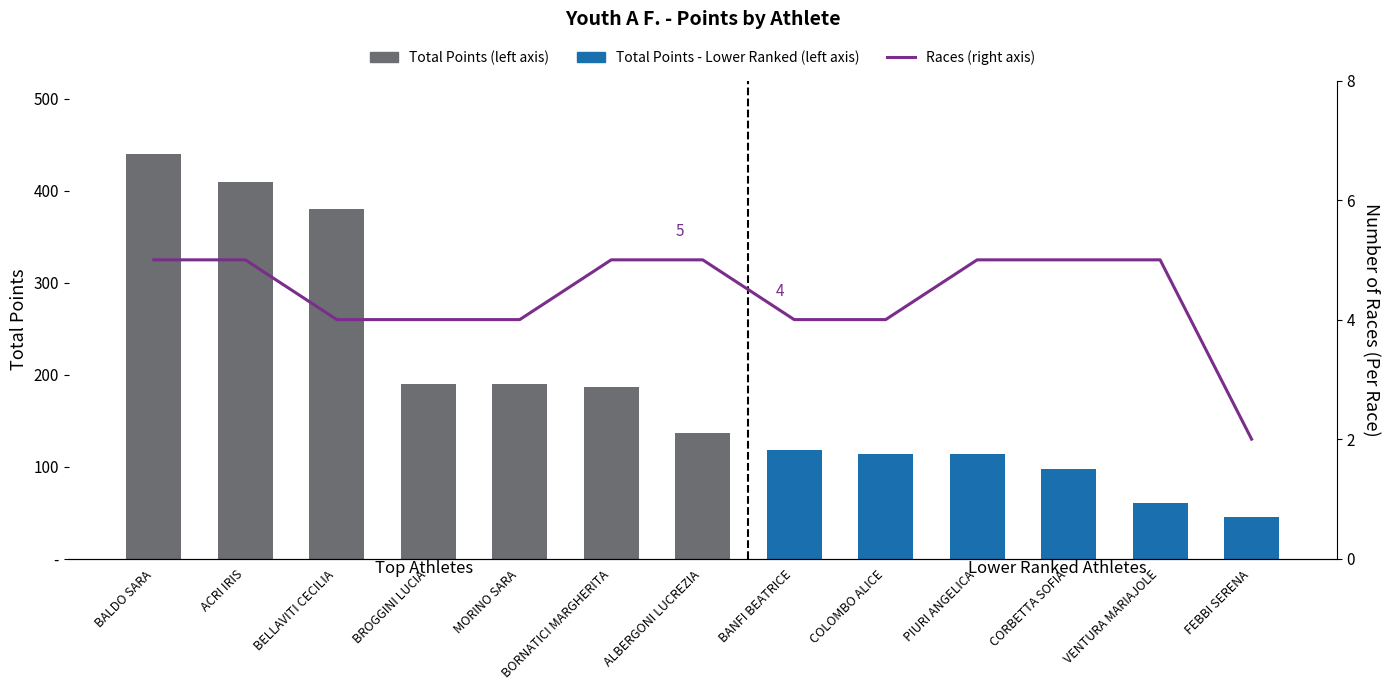

What is the label of the 8th bar from the left?

BANFI BEATRICE